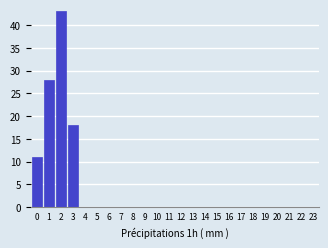

Reading right to left, transcribe all the data shown in this chart.

23=0	22=0	21=0	20=0	19=0	18=0	17=0	16=0	15=0	14=0	13=0	12=0	11=0	10=0	9=0	8=0	7=0	6=0	5=0	4=0	3=18	2=43	1=28	0=11